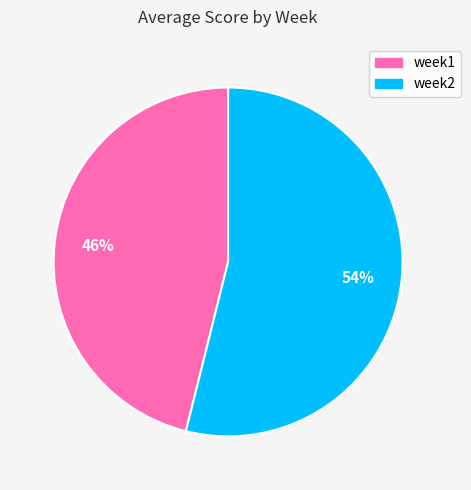

Between week2 and week1, which is larger?

week2